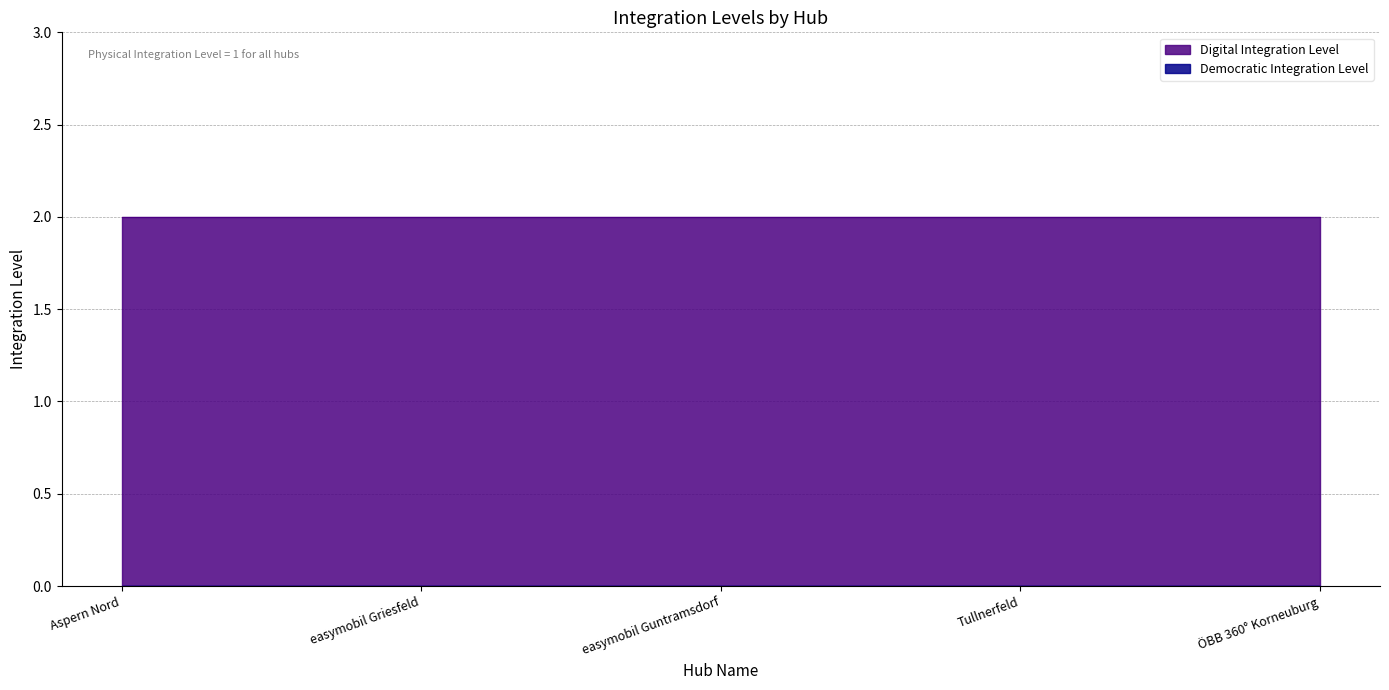

Which series has the largest range (max minus min)?

Digital Integration Level